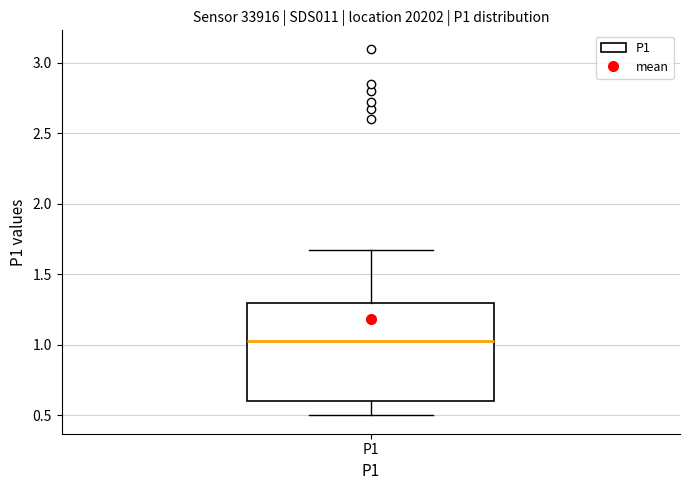

Read this box plot against the y-axis: the position of the median line, the range covered by the box, and the ends of both whiskers. The values are not printed on the chart, so give them approximately, as read against the axis.

median 1.05, box 0.60 to 1.30, whiskers 0.50 to 1.65